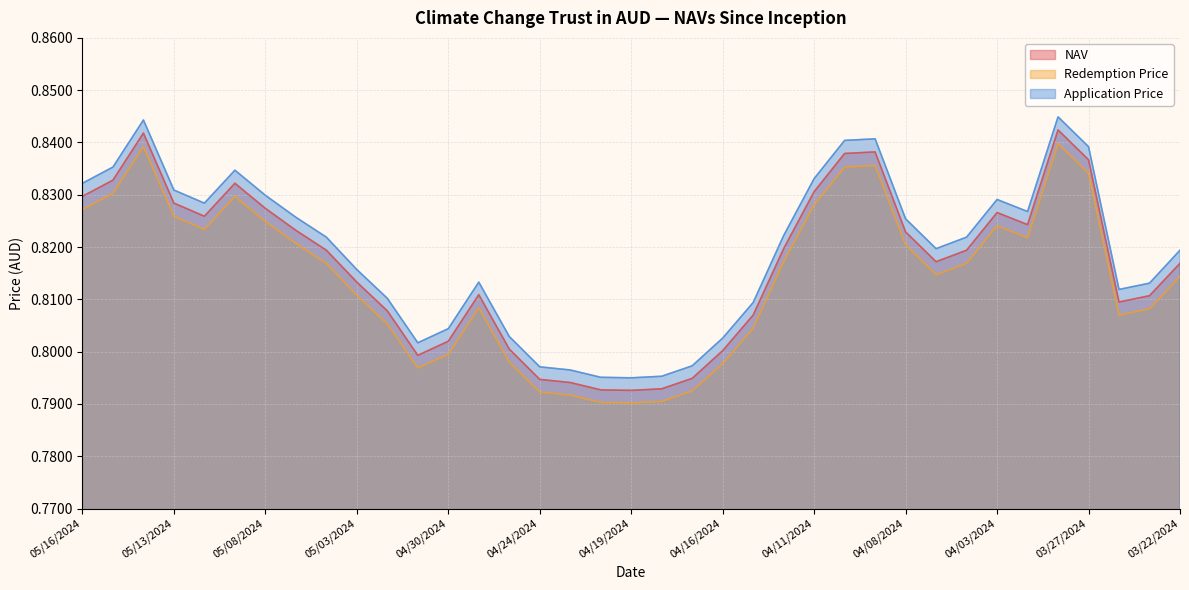

Rank the series at 04/22/2024 from lowest to highest value.

Redemption Price, NAV, Application Price